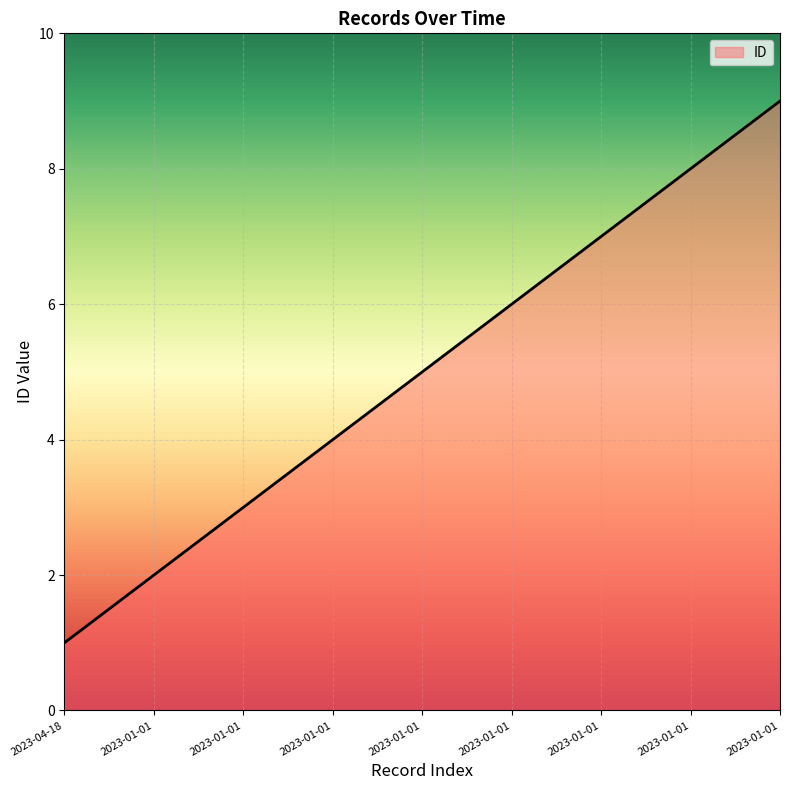

What is the difference between the values at 2023-01-01 and 2023-01-01?

5